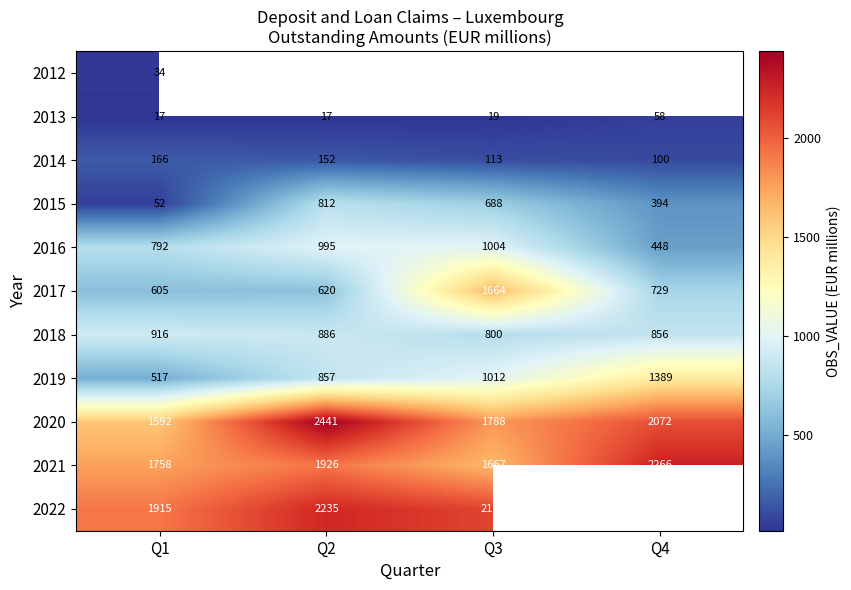

What is the difference between the second highest and minimum values in the 2017 series?

124